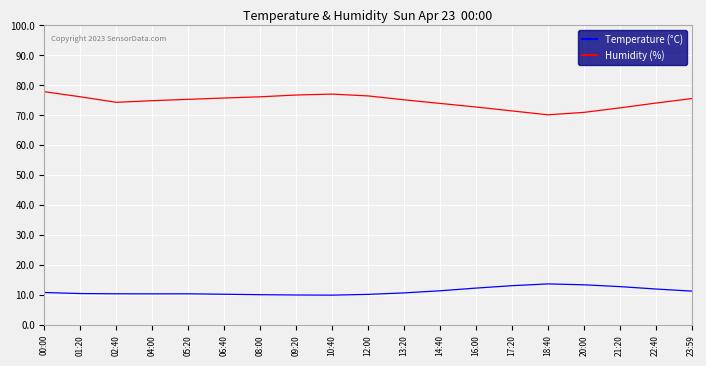

What is the difference between the Humidity (%) values at 23:59 and 16:00?

2.8